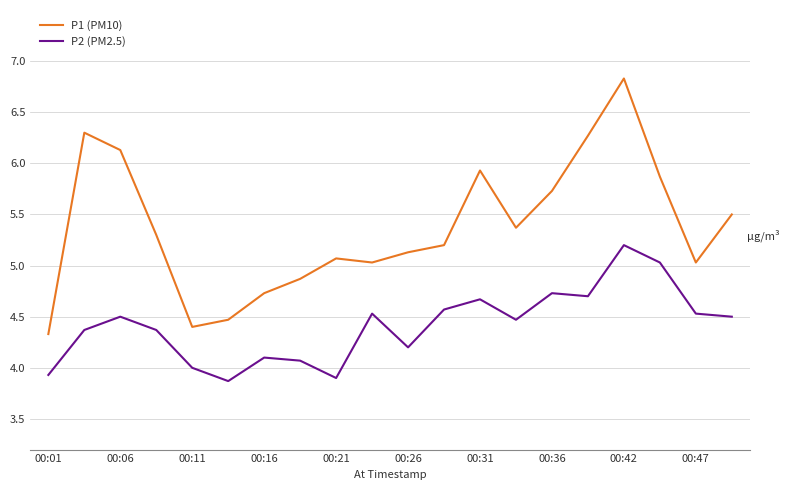

Which series has the widest spread of values?

P1 (PM10)